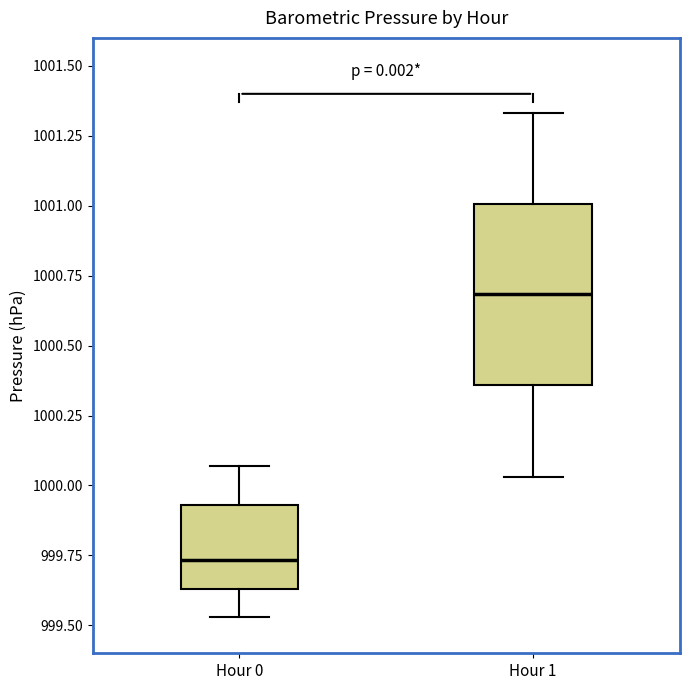

Reading left to right, read every box against the y-axis: the position of its median line, the range the box covers, and the ends of its whiskers. The values are not printed on the chart, so give them approximately, as read against the axis.

Hour 0: median 999.75, box 999.65 to 999.95, whiskers 999.55 to 1000.05
Hour 1: median 1000.70, box 1000.35 to 1001.00, whiskers 1000.05 to 1001.35